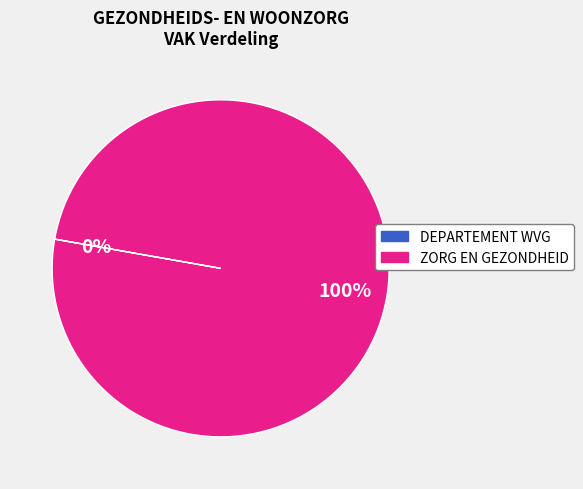

To the nearest percent, what percentage of the pie is ZORG EN GEZONDHEID?

100%